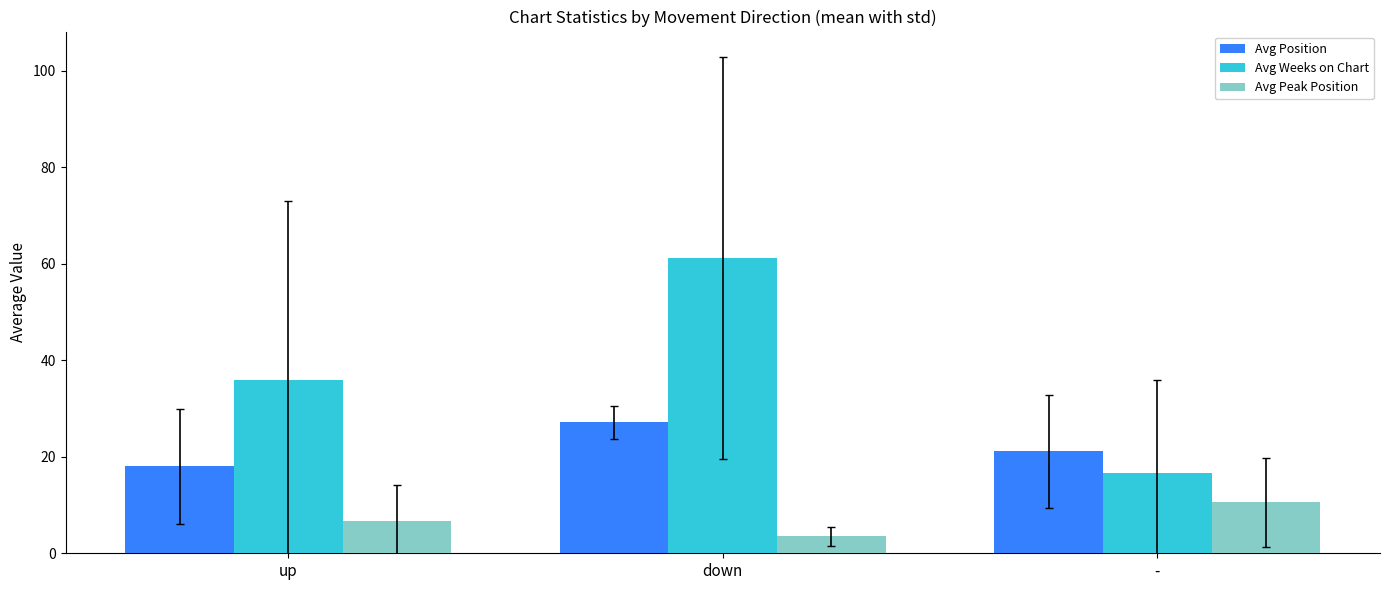

What value does the Avg Peak Position series have at down?

3.5